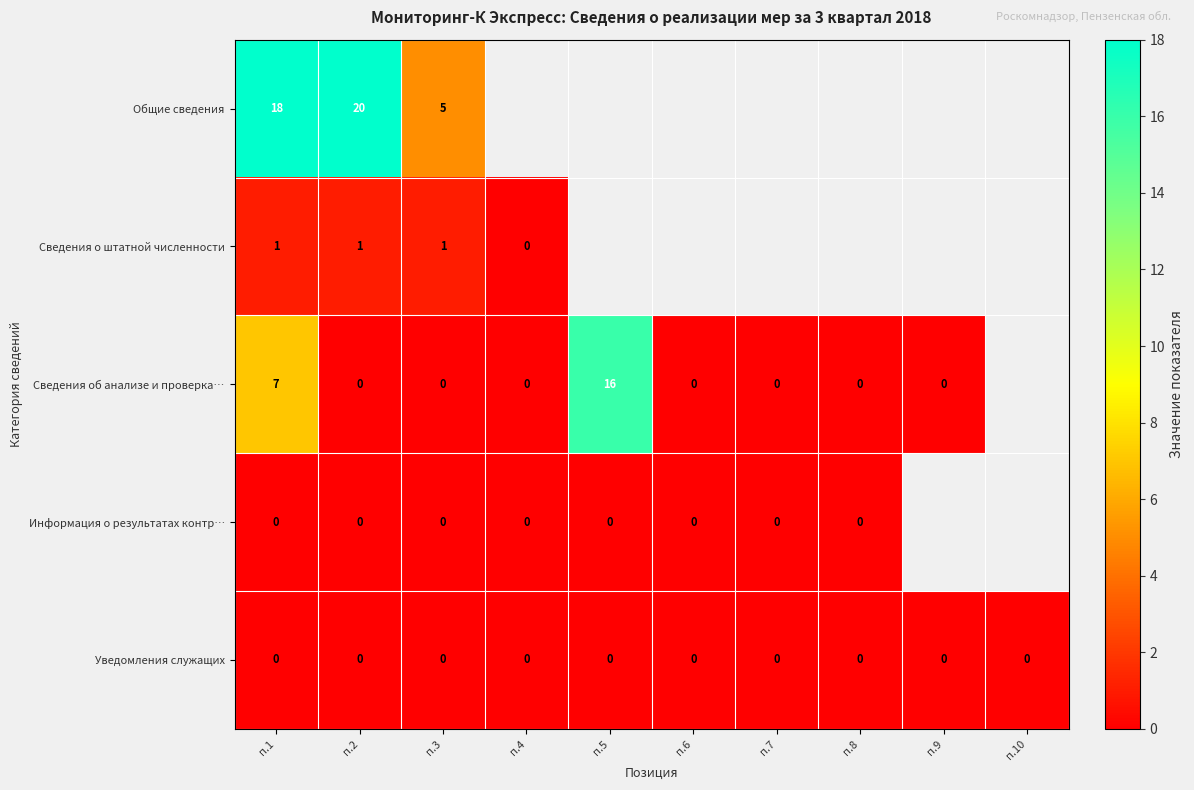

What is the greatest value displayed?

20.0